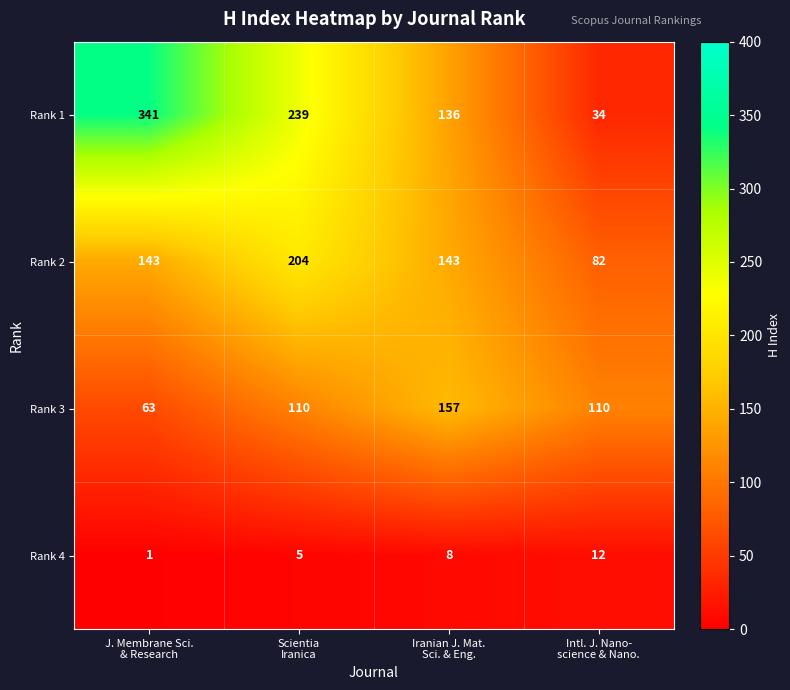

Count the Rank 4 values in the range 5 to 12.

3